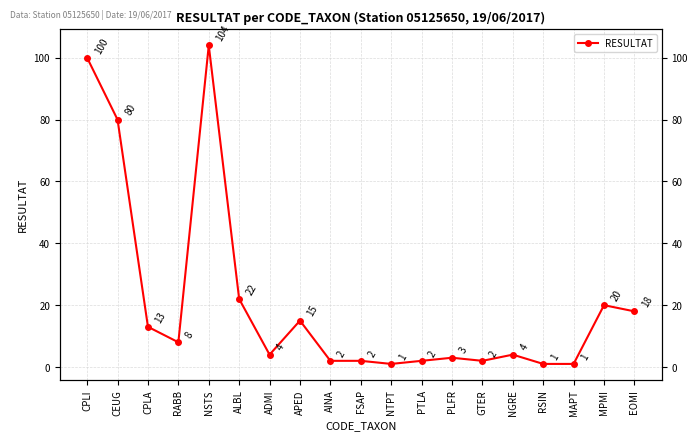

Rank the categories by value from highest to lowest.

NSTS, CPLI, CEUG, ALBL, MPMI, EOMI, APED, CPLA, RABB, ADMI, NGRE, PLFR, AINA, FSAP, PTLA, GTER, NTPT, RSIN, MAPT